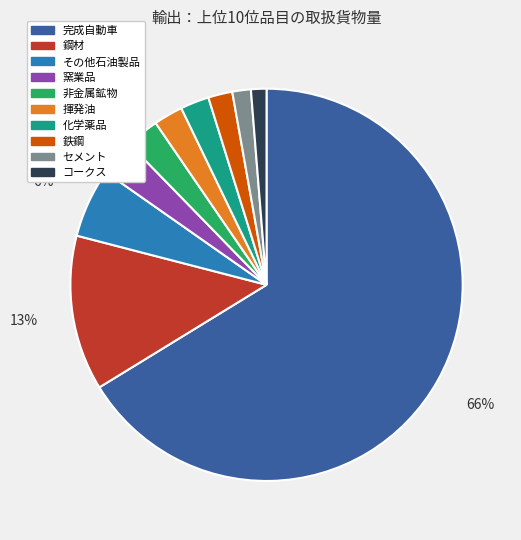

The 窯業品 slice represents 3% of the pie. True or false?

True